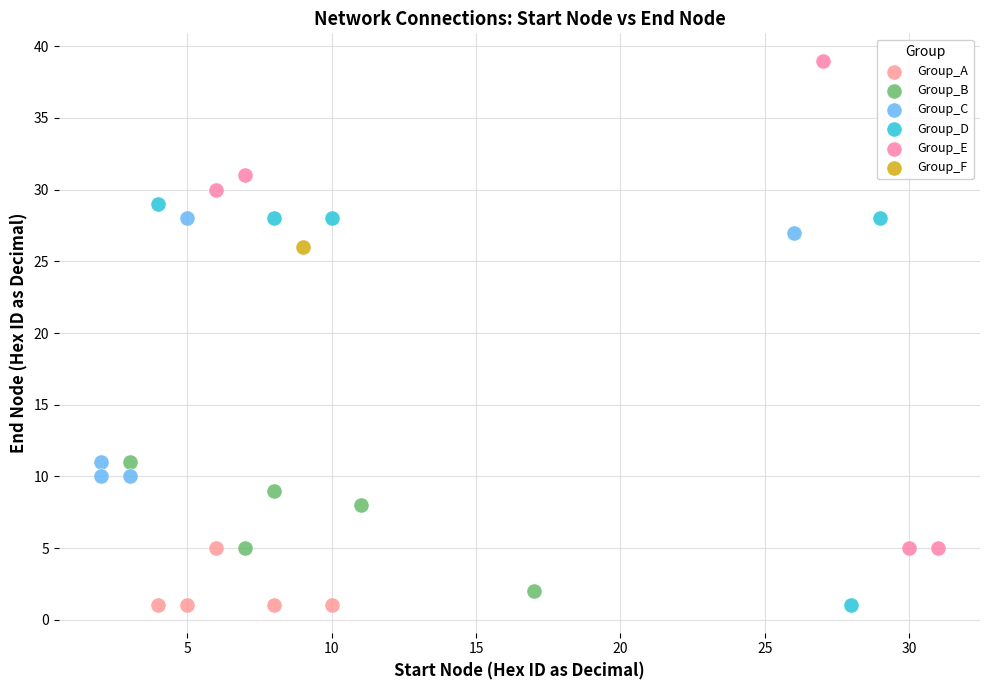

What are all the series names shown in the legend?

Group_A, Group_B, Group_C, Group_D, Group_E, Group_F